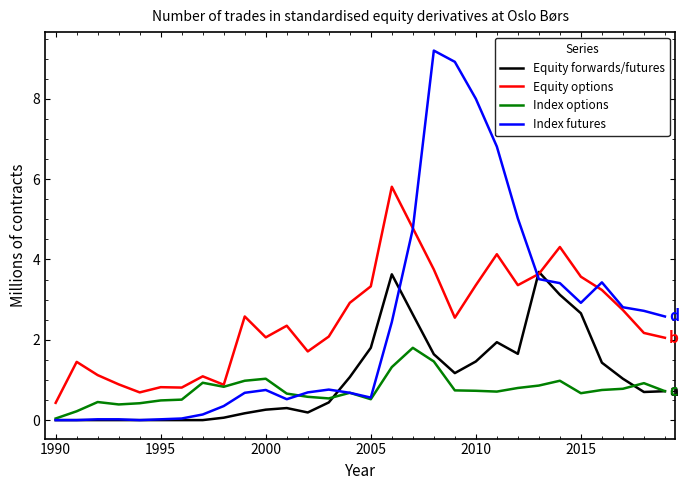

What is the greatest value displayed?

9.2